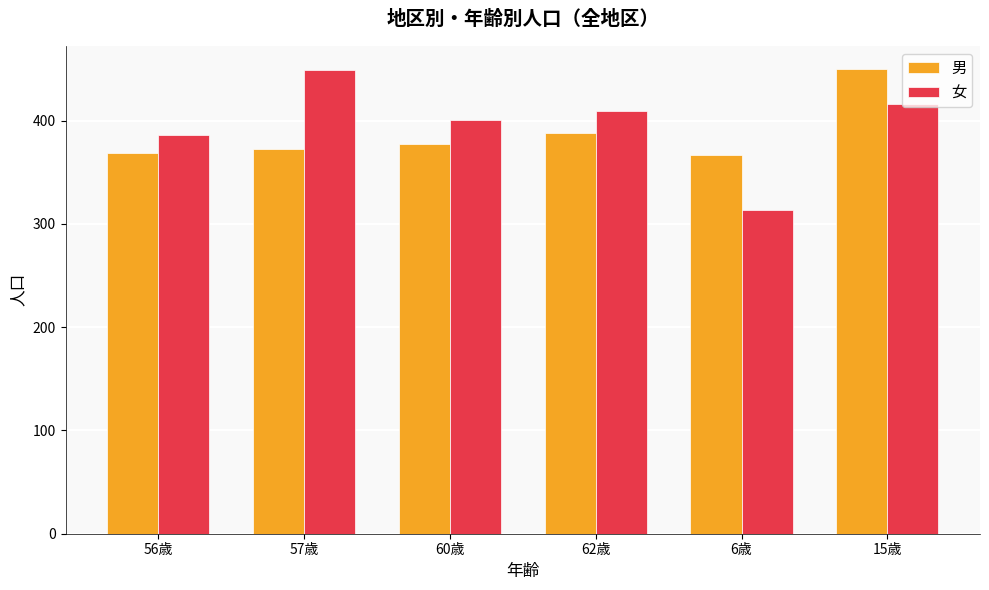

Is the value of 女 at 56歳 greater than the value of 男 at 57歳?

Yes